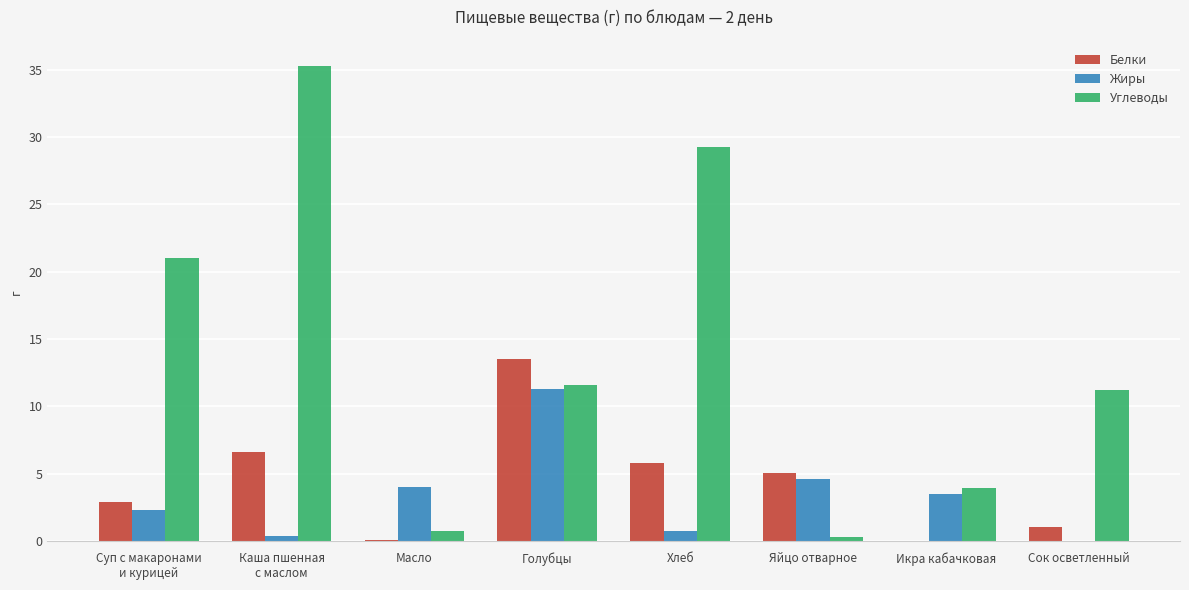

At which label does Белки first exceed 5?

Каша пшенная
с маслом